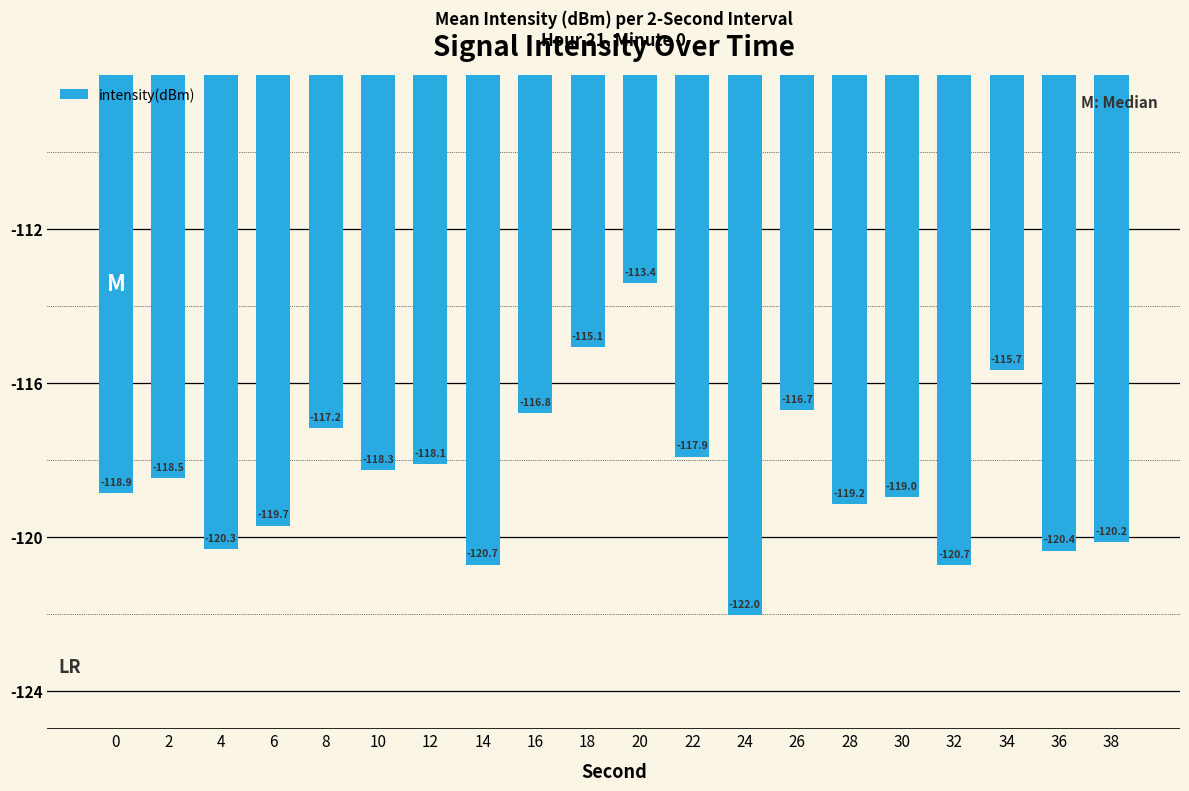

How many distinct data groups are displayed?

1